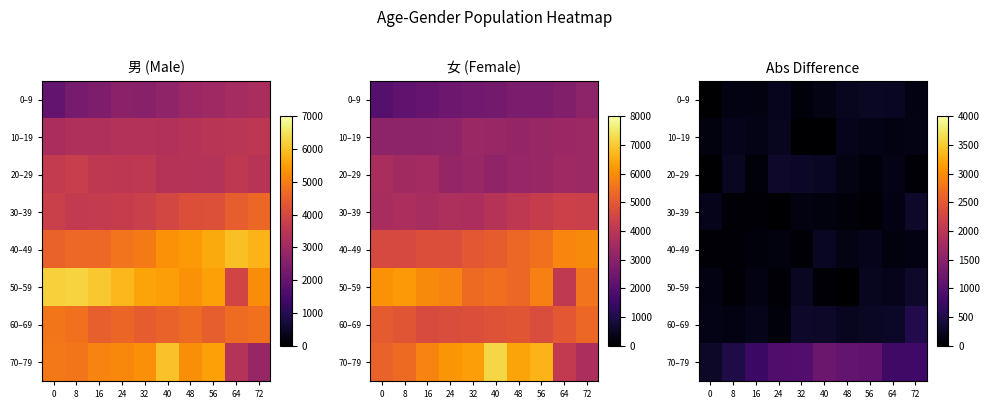

Which series has the widest spread of values?

70–79